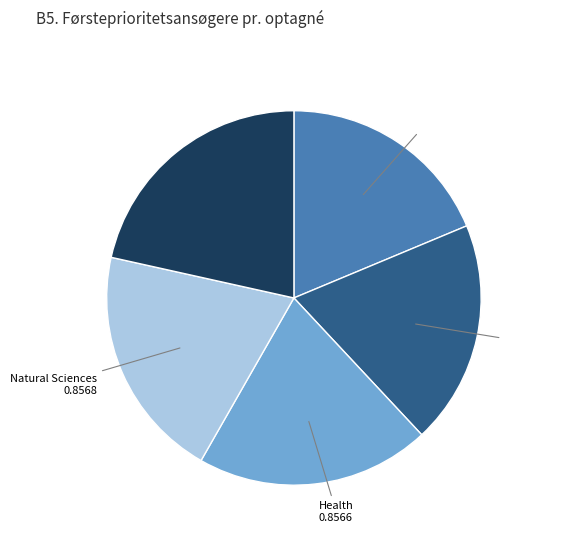

Is there any slice that represents more than half of the pie?

No